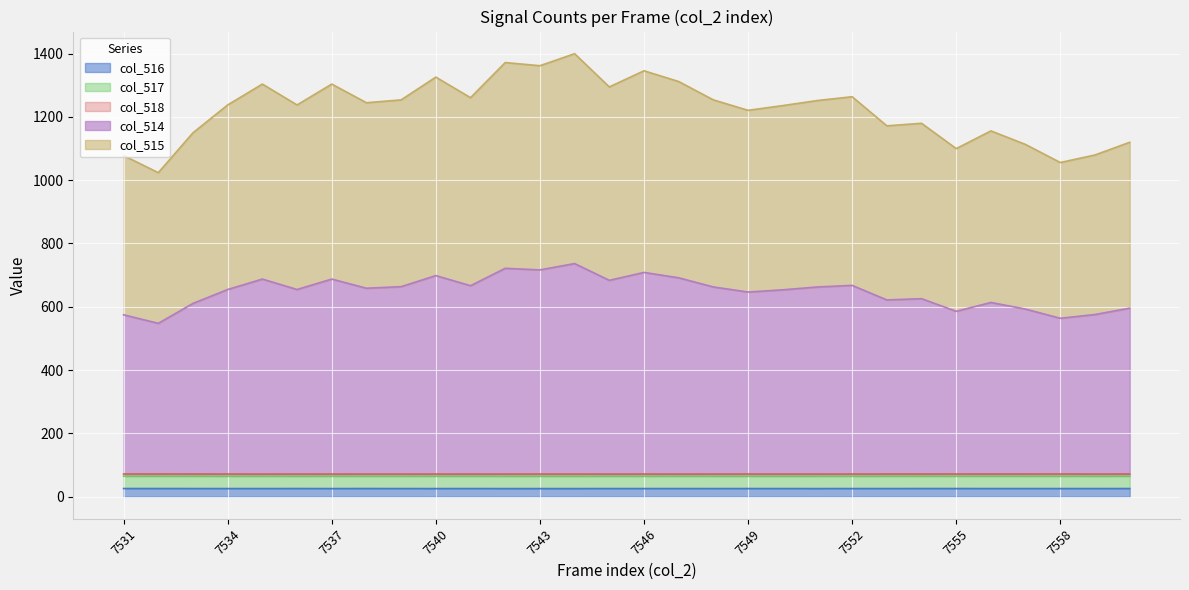

Is the value of col_514 at 7555 greater than the value of col_516 at 7538?

Yes